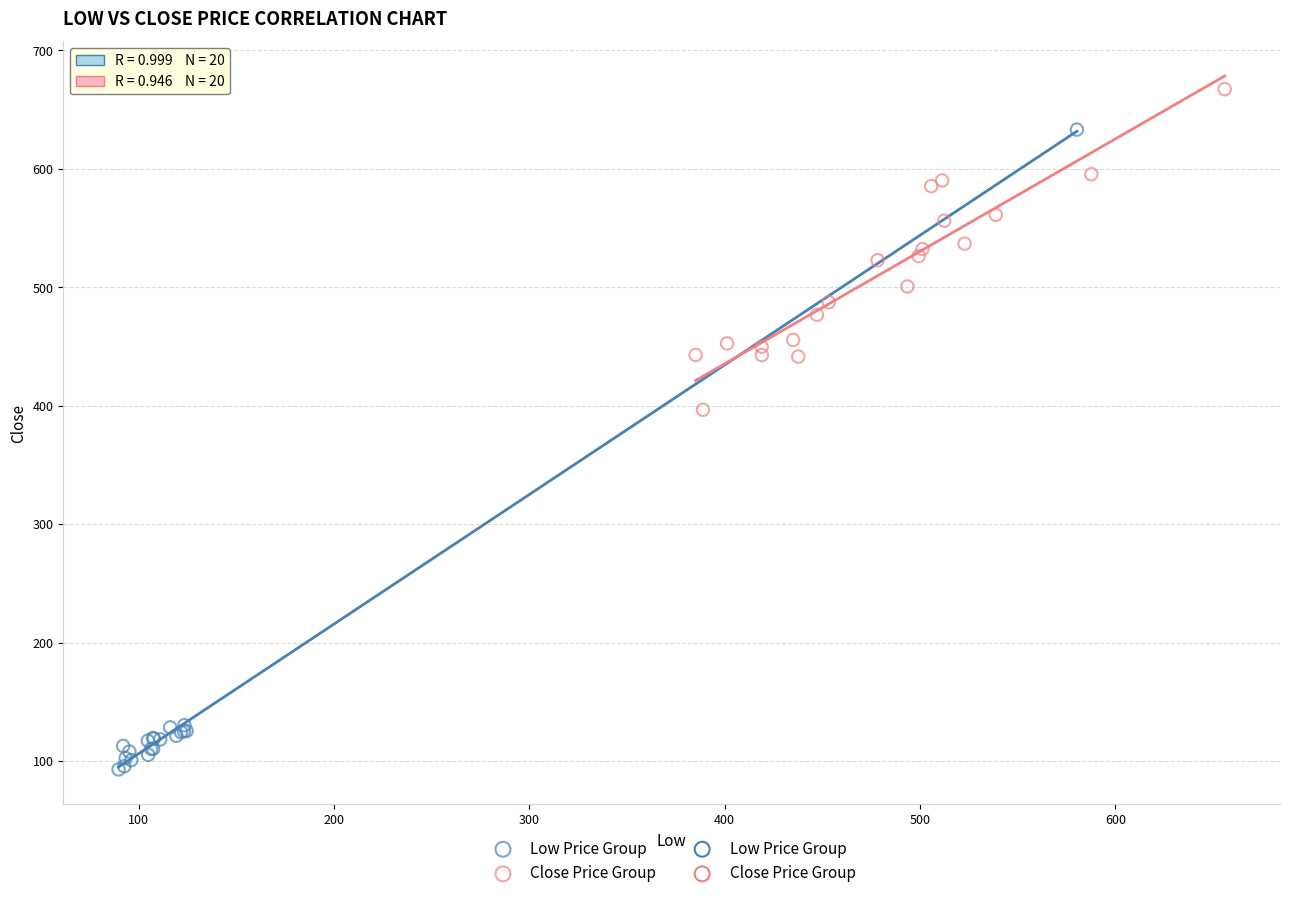

Which series contains the lowest Y value?

Low Price Group